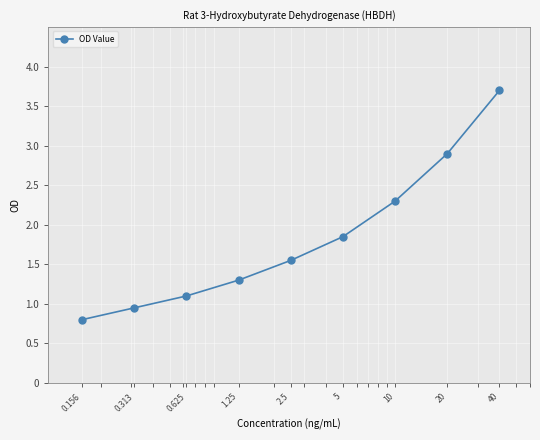

What is the value of the 8th point from the left?

2.9